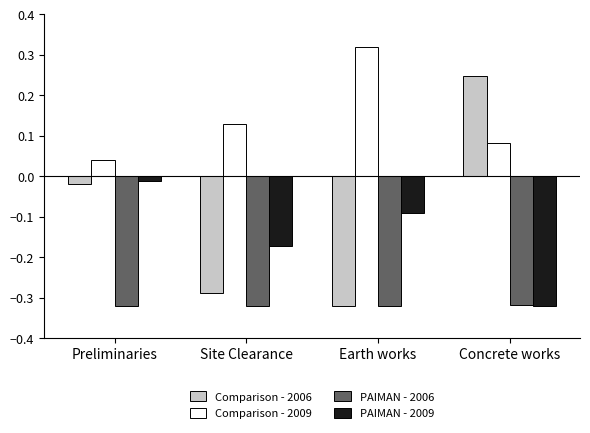

How many bars are there in total?

16